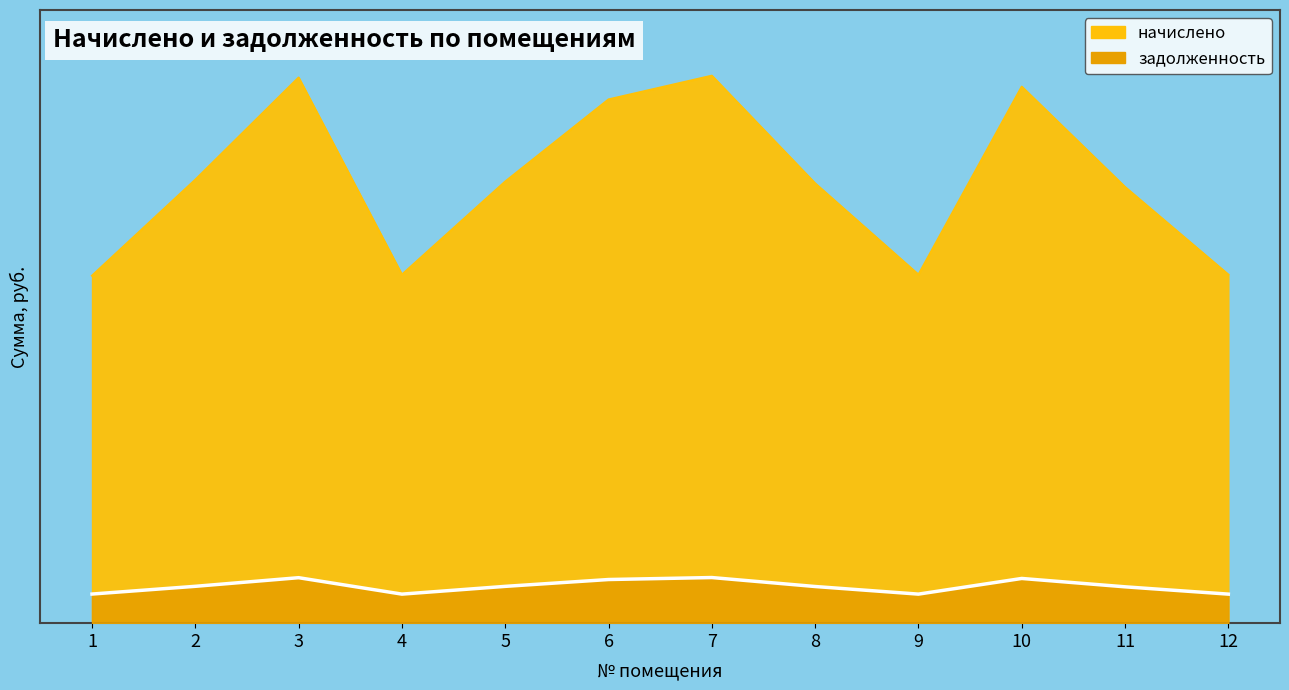

Reading left to right, list all the values displayed in this chart.

начислено: 1=4688.8	2=5983.7	3=7362.6	4=4703.2	5=5959.0	6=7067.0	7=7387.2	8=5934.4	9=4703.2	10=7239.5	11=5885.2	12=4703.2
задолженность: 1=392.9	2=497.3	3=613.5	4=391.9	5=496.6	6=588.9	7=615.6	8=494.5	9=391.9	10=603.3	11=490.4	12=391.9